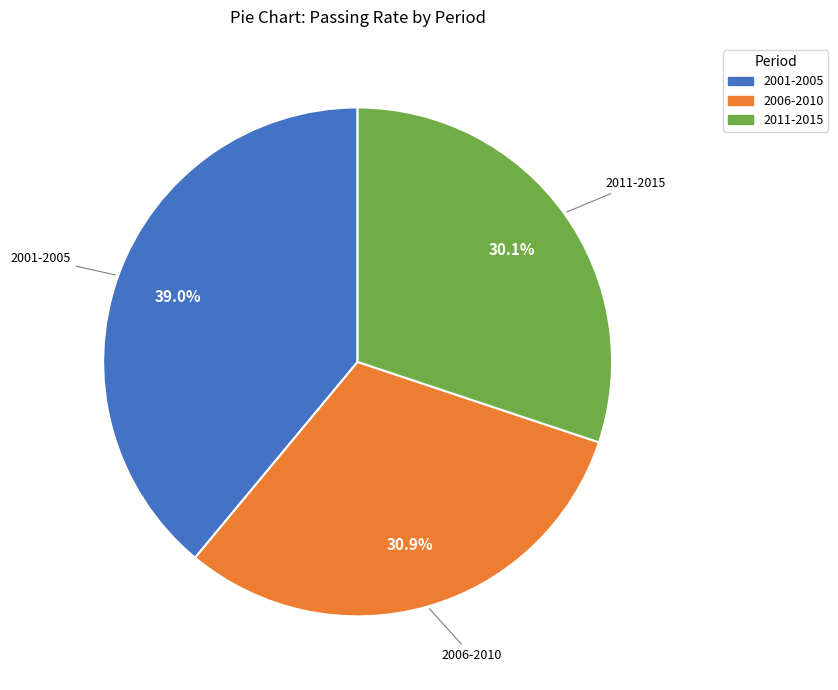

To the nearest percent, what is the difference between the largest and smallest slice percentages?

9%